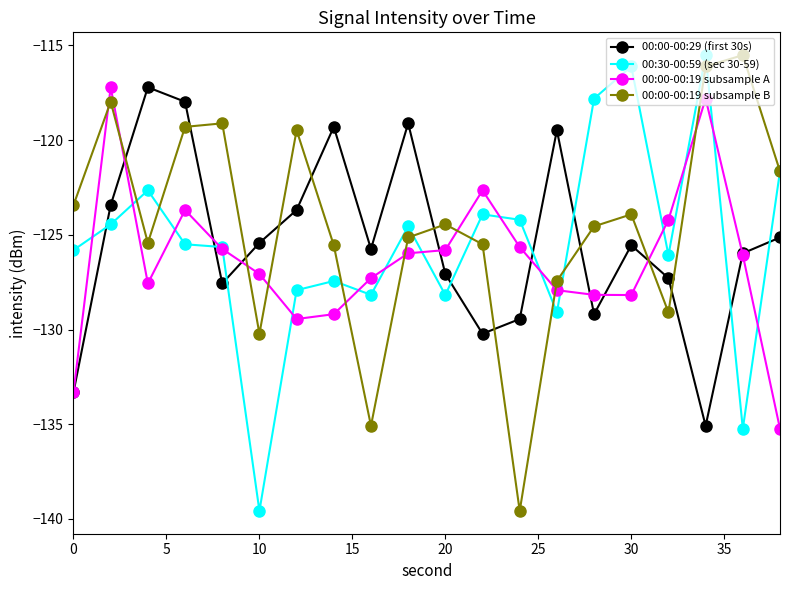

True or false: 00:00-00:19 subsample A has more than 1 points higher than both neighbors.

True